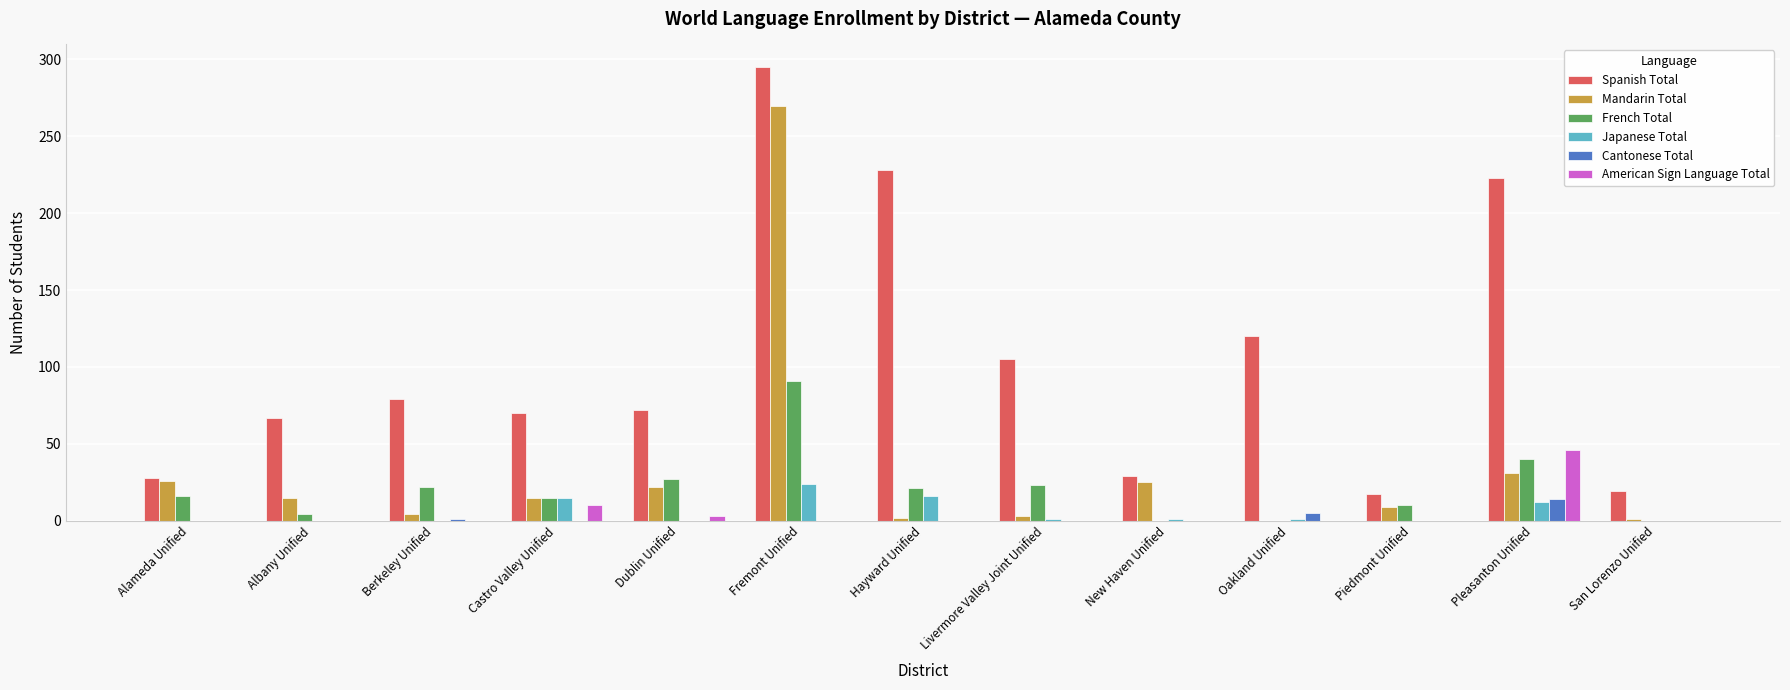

What is the average value of the Mandarin Total series?

33